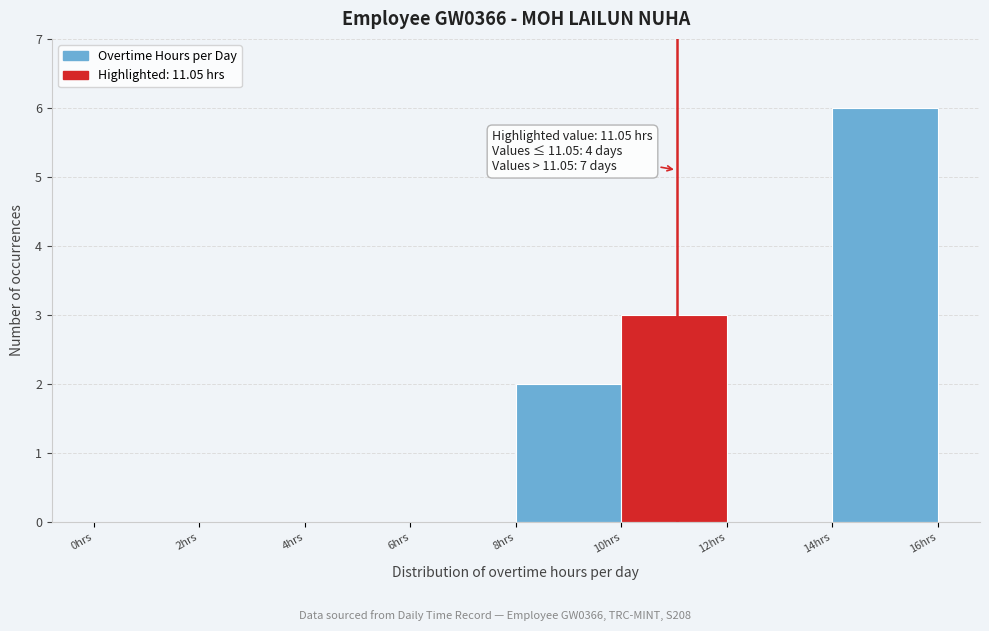

Which range on the x-axis has the tallest bar?

14 to 16